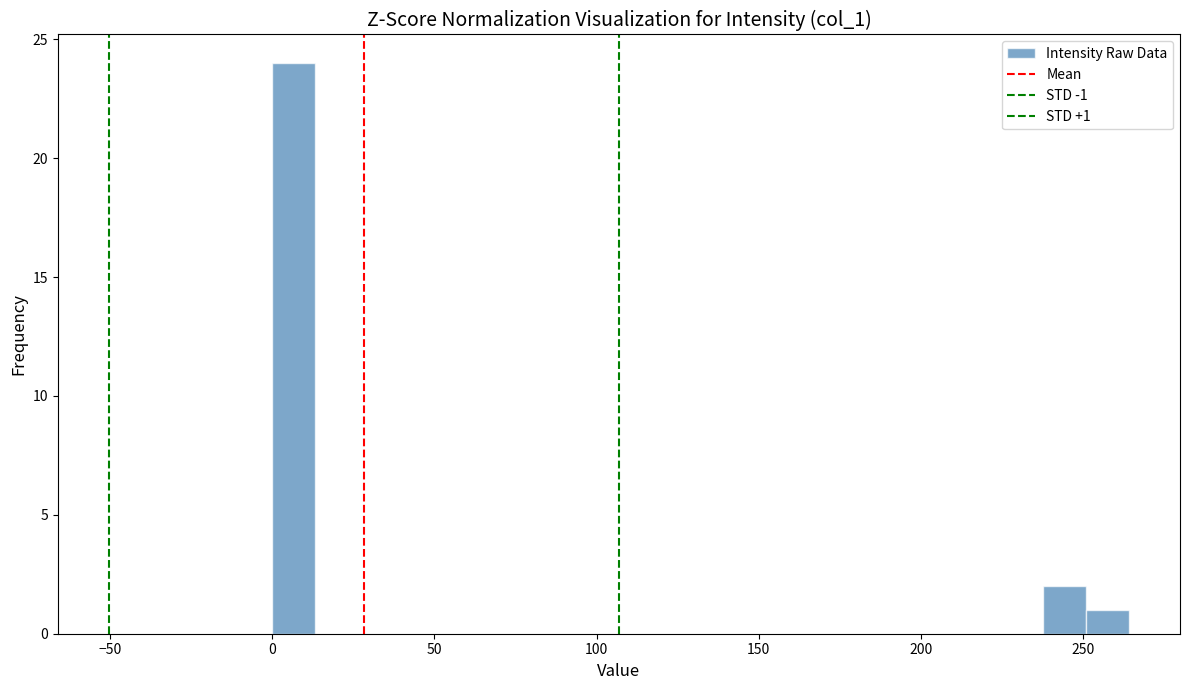

Around what value on the x-axis is the tallest bar? Give the approximate position of its centre, as read against the axis.

5